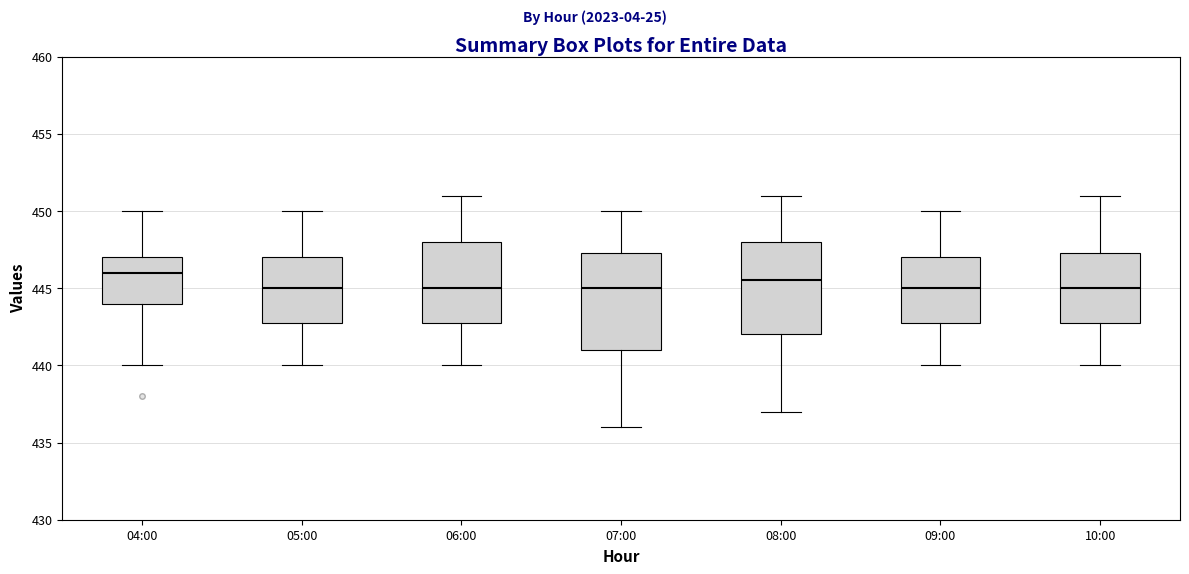

Which box has the highest median line?

04:00